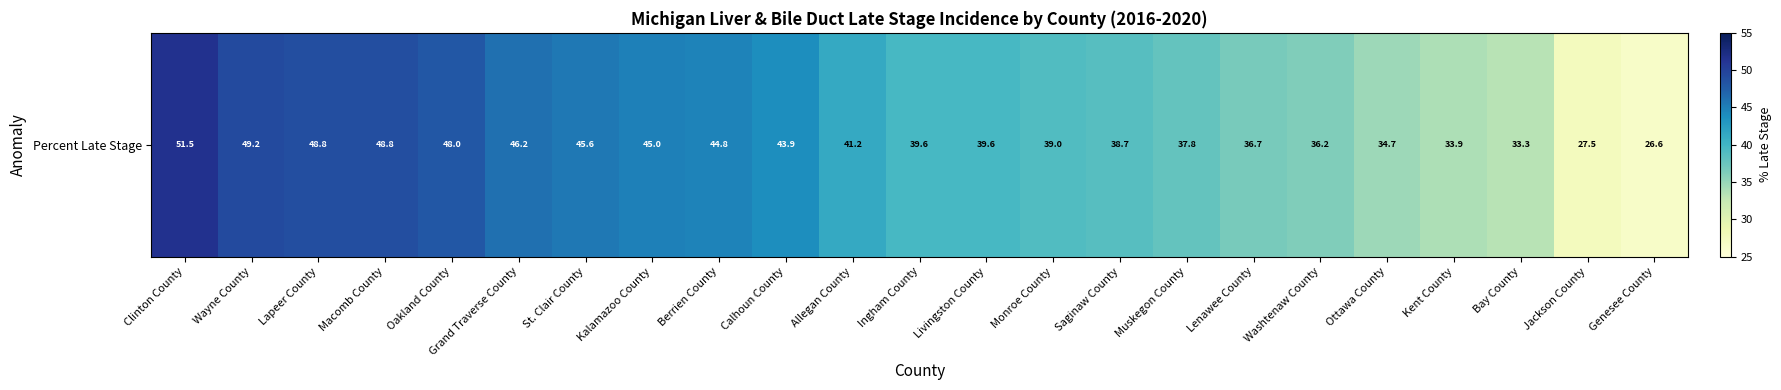

Rank the categories by value from lowest to highest.

Genesee County, Jackson County, Bay County, Kent County, Ottawa County, Washtenaw County, Lenawee County, Muskegon County, Saginaw County, Monroe County, Ingham County, Livingston County, Allegan County, Calhoun County, Berrien County, Kalamazoo County, St. Clair County, Grand Traverse County, Oakland County, Lapeer County, Macomb County, Wayne County, Clinton County